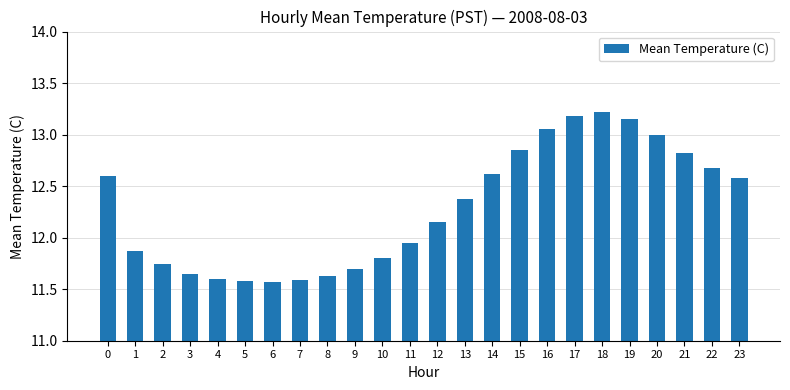

Between 10 and 15, which is larger?

15